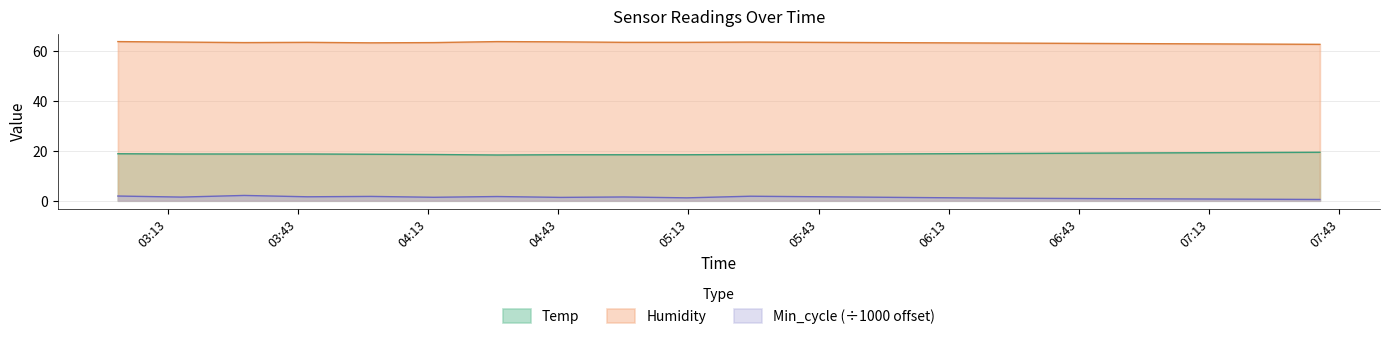

What is the label of the 17th point from the right?

2023/05/15 03:45:13